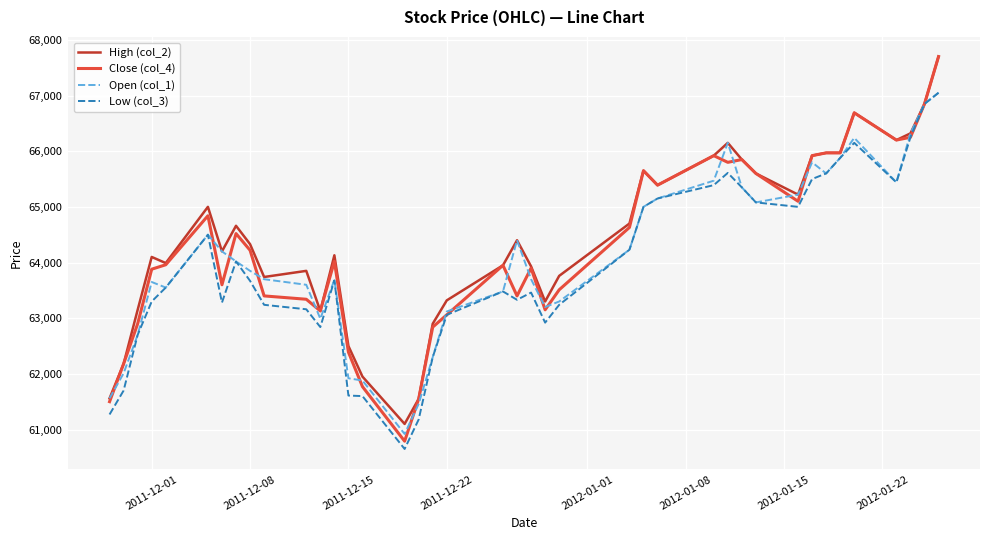

Which series has the largest range (max minus min)?

Close (col_4)